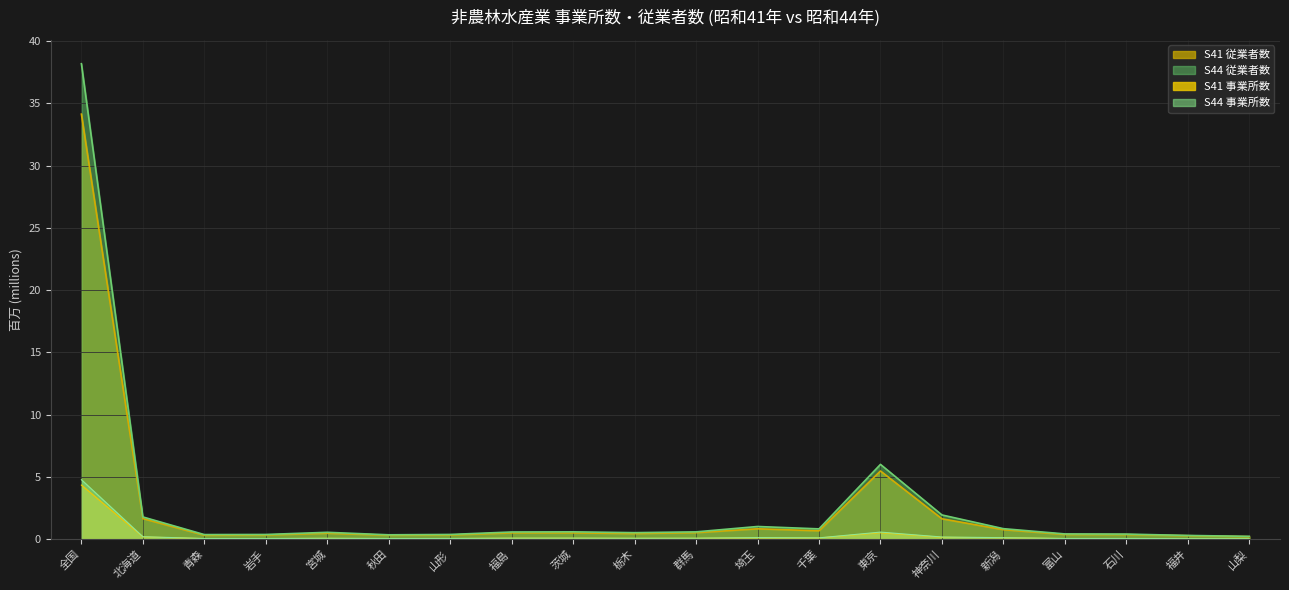

True or false: S44 従業者数 and Inbound (S44 事業所数) intersect in this chart.

False